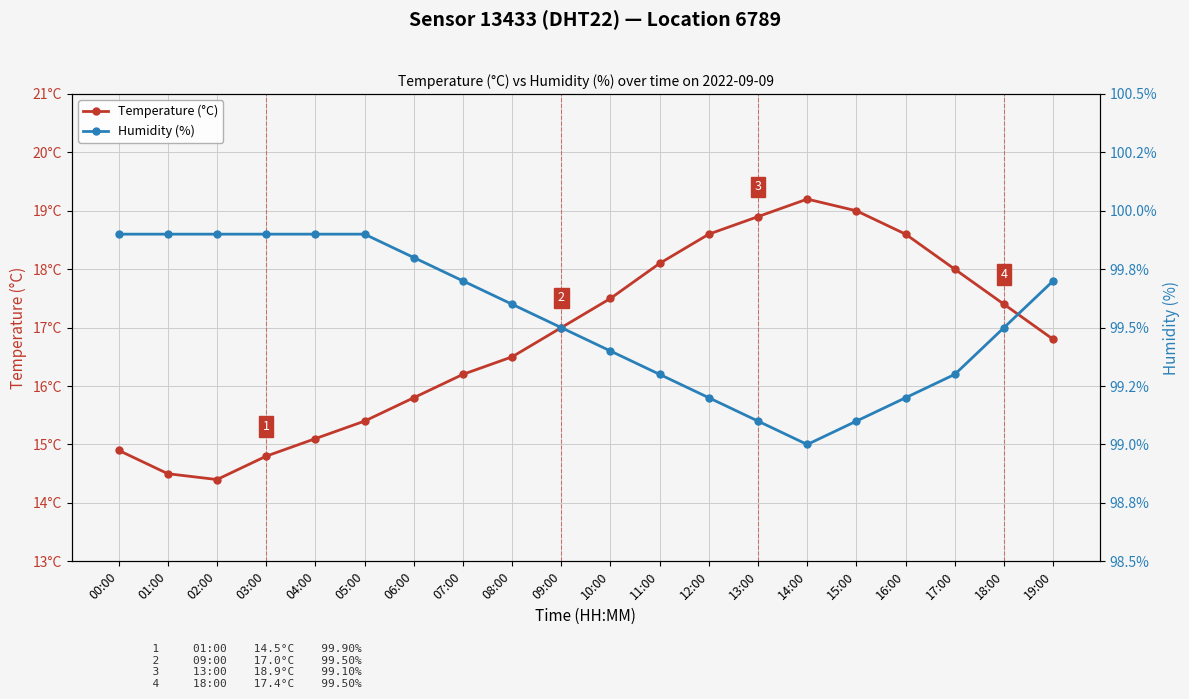

Reading left to right, extract all data points from this chart.

Temperature (°C): 00:00=14.9	01:00=14.5	02:00=14.4	03:00=14.8	04:00=15.1	05:00=15.4	06:00=15.8	07:00=16.2	08:00=16.5	09:00=17.0	10:00=17.5	11:00=18.1	12:00=18.6	13:00=18.9	14:00=19.2	15:00=19.0	16:00=18.6	17:00=18.0	18:00=17.4	19:00=16.8
Humidity (%): 00:00=99.9	01:00=99.9	02:00=99.9	03:00=99.9	04:00=99.9	05:00=99.9	06:00=99.8	07:00=99.7	08:00=99.6	09:00=99.5	10:00=99.4	11:00=99.3	12:00=99.2	13:00=99.1	14:00=99.0	15:00=99.1	16:00=99.2	17:00=99.3	18:00=99.5	19:00=99.7